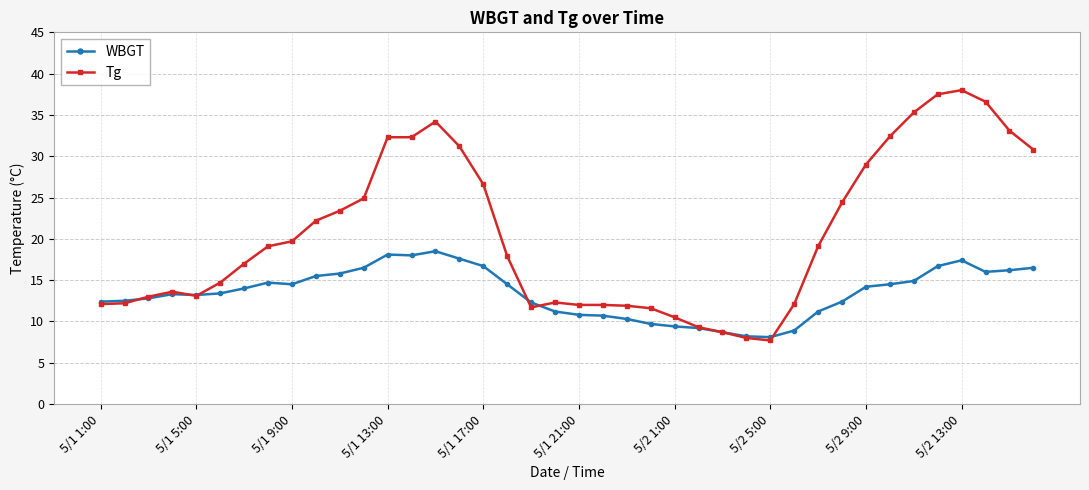

What are all the series names shown in the legend?

WBGT, Tg